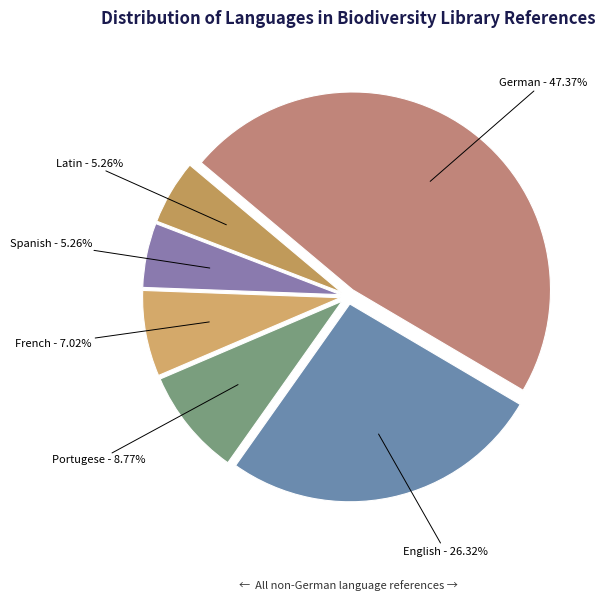

To the nearest percent, what portion does English represent?

26%